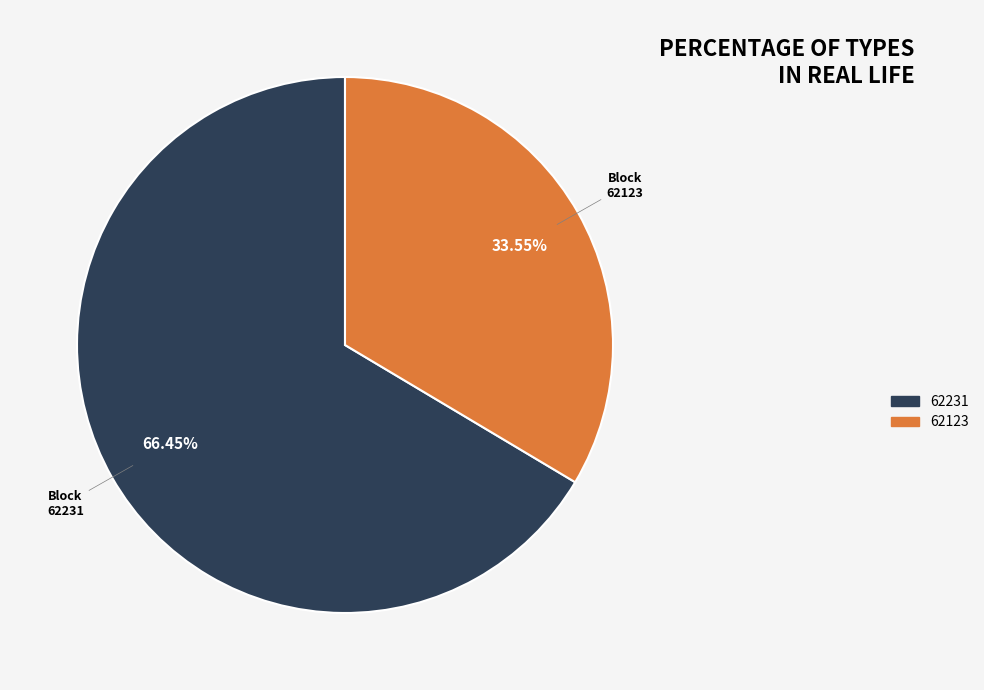

How many segments does this pie chart have?

2